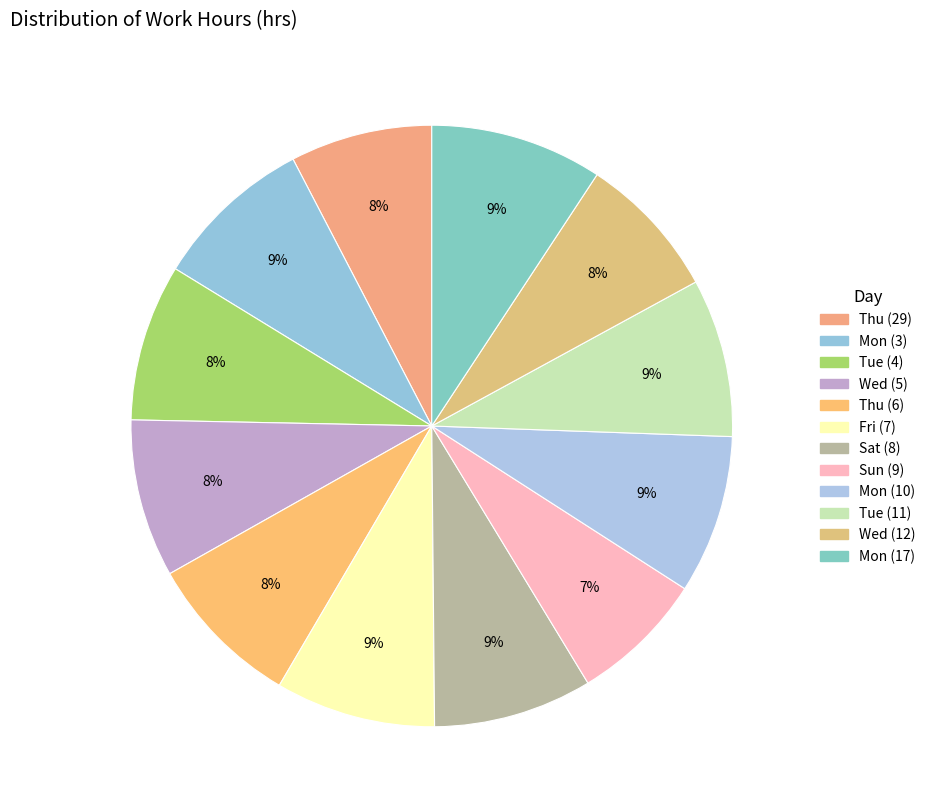

How many slices are in this pie chart?

12